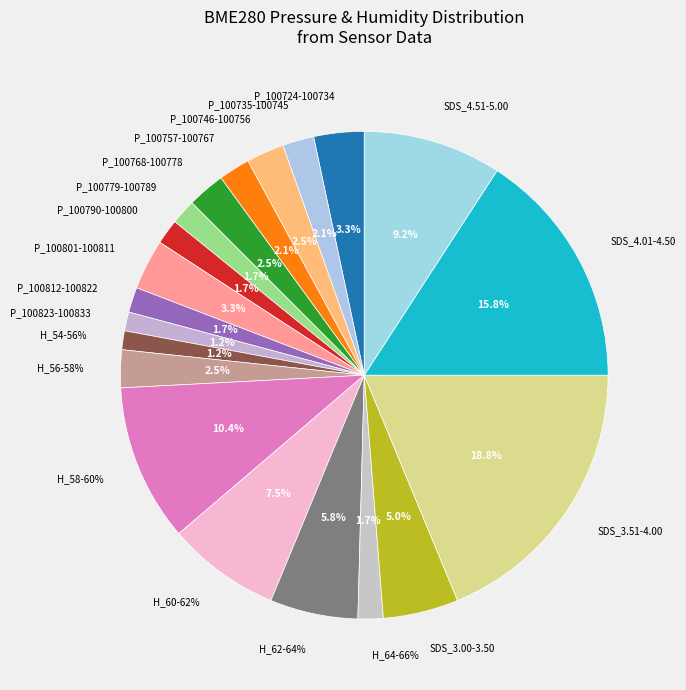

How many segments does this pie chart have?

2